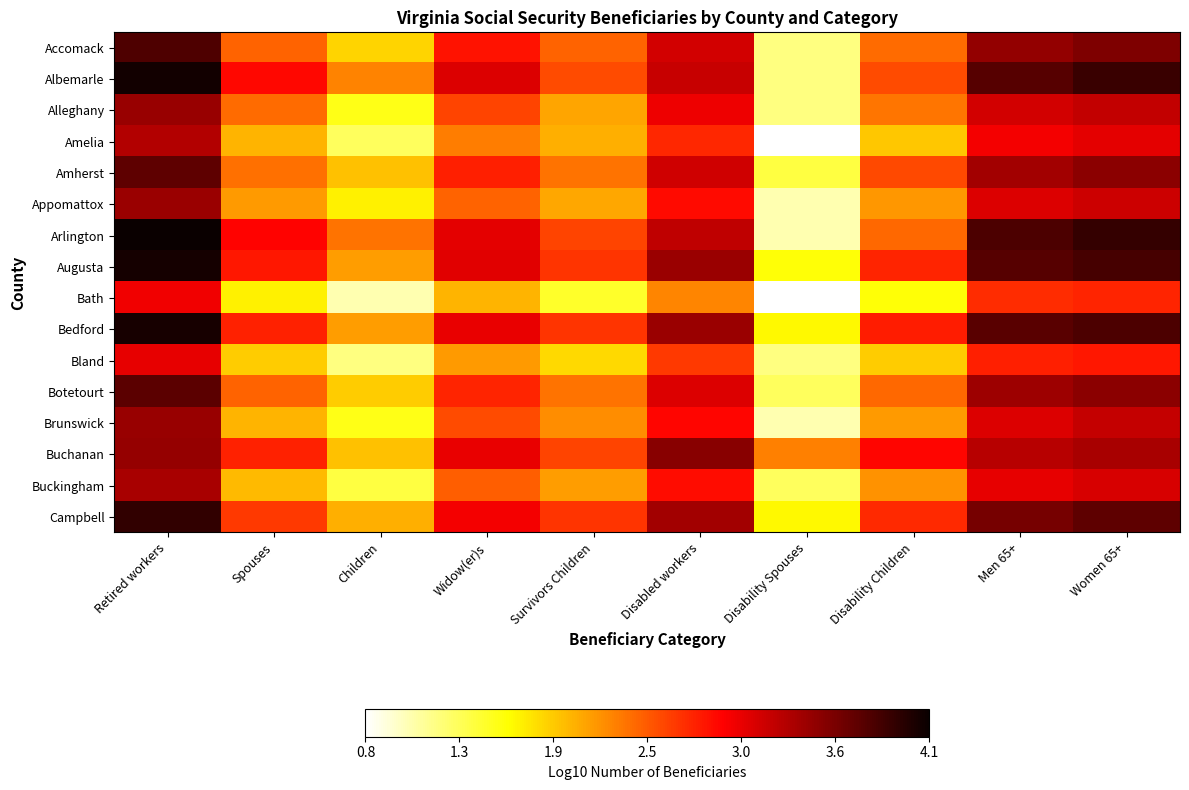

What is the minimum value shown in the chart?

0.8